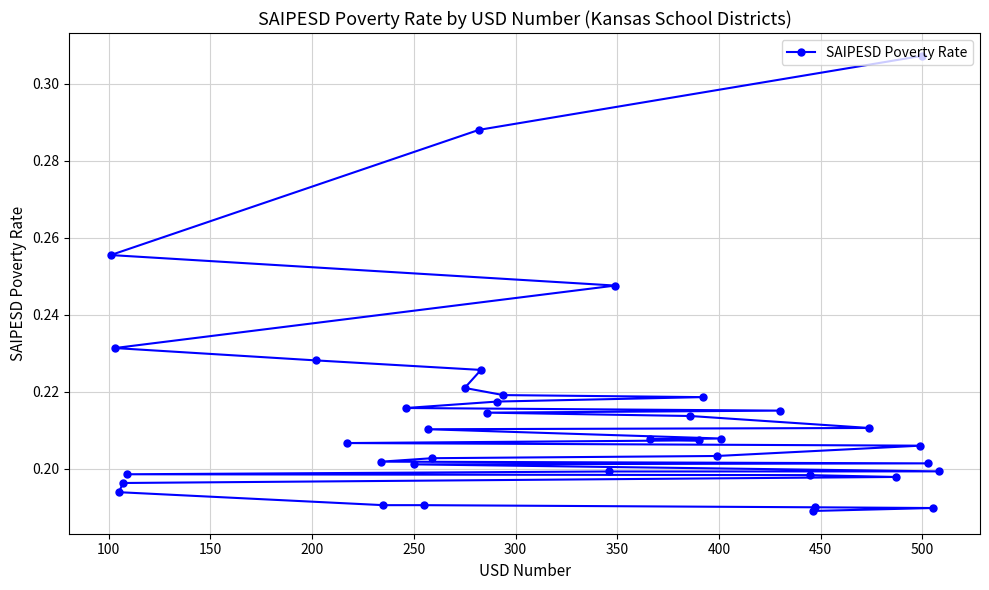

Reading right to left, transcribe all the data shown in this chart.

0.2	0.2	0.2	0.2	0.2	0.2	0.2	0.2	0.2	0.2	0.2	0.2	0.2	0.2	0.2	0.2	0.2	0.2	0.2	0.2	0.2	0.2	0.2	0.2	0.2	0.2	0.2	0.2	0.2	0.2	0.2	0.2	0.2	0.2	0.2	0.2	0.3	0.3	0.3